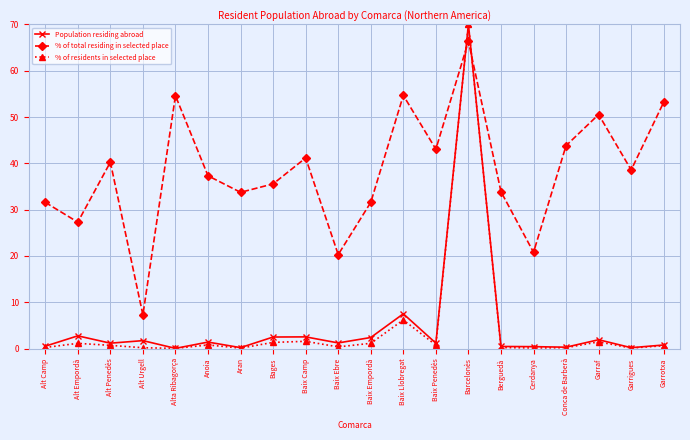

Where does the Population residing abroad series first go above 1?

Alt Empordà